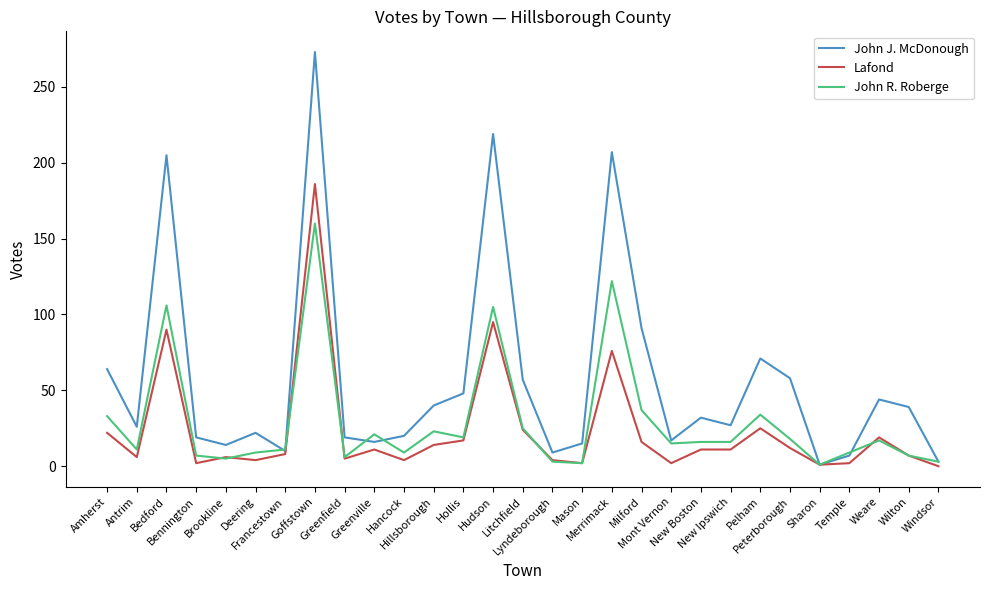

Is the value of John R. Roberge at Pelham greater than the value of John J. McDonough at Sharon?

Yes